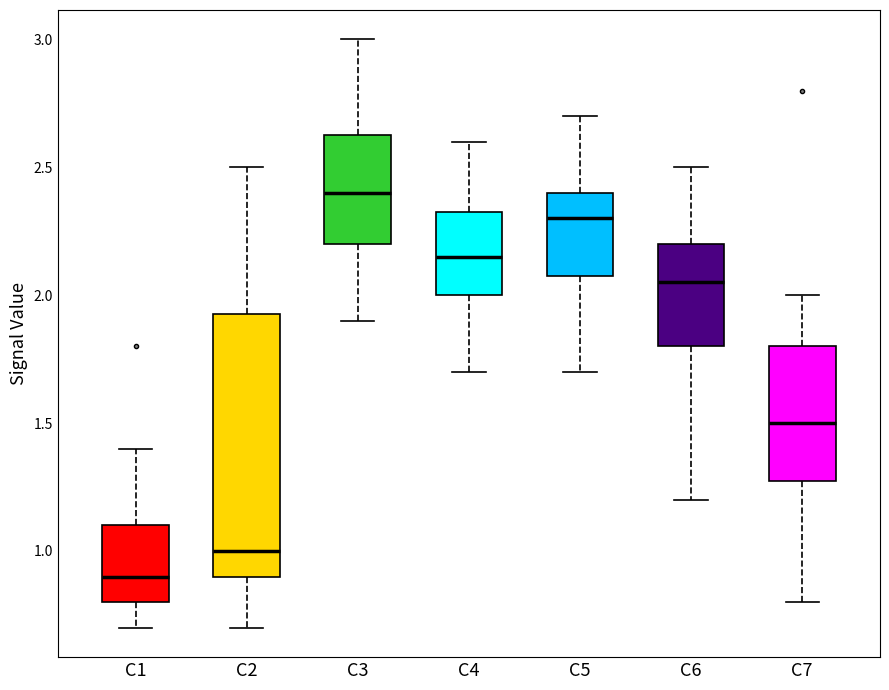

Which box's median line is the highest?

C3